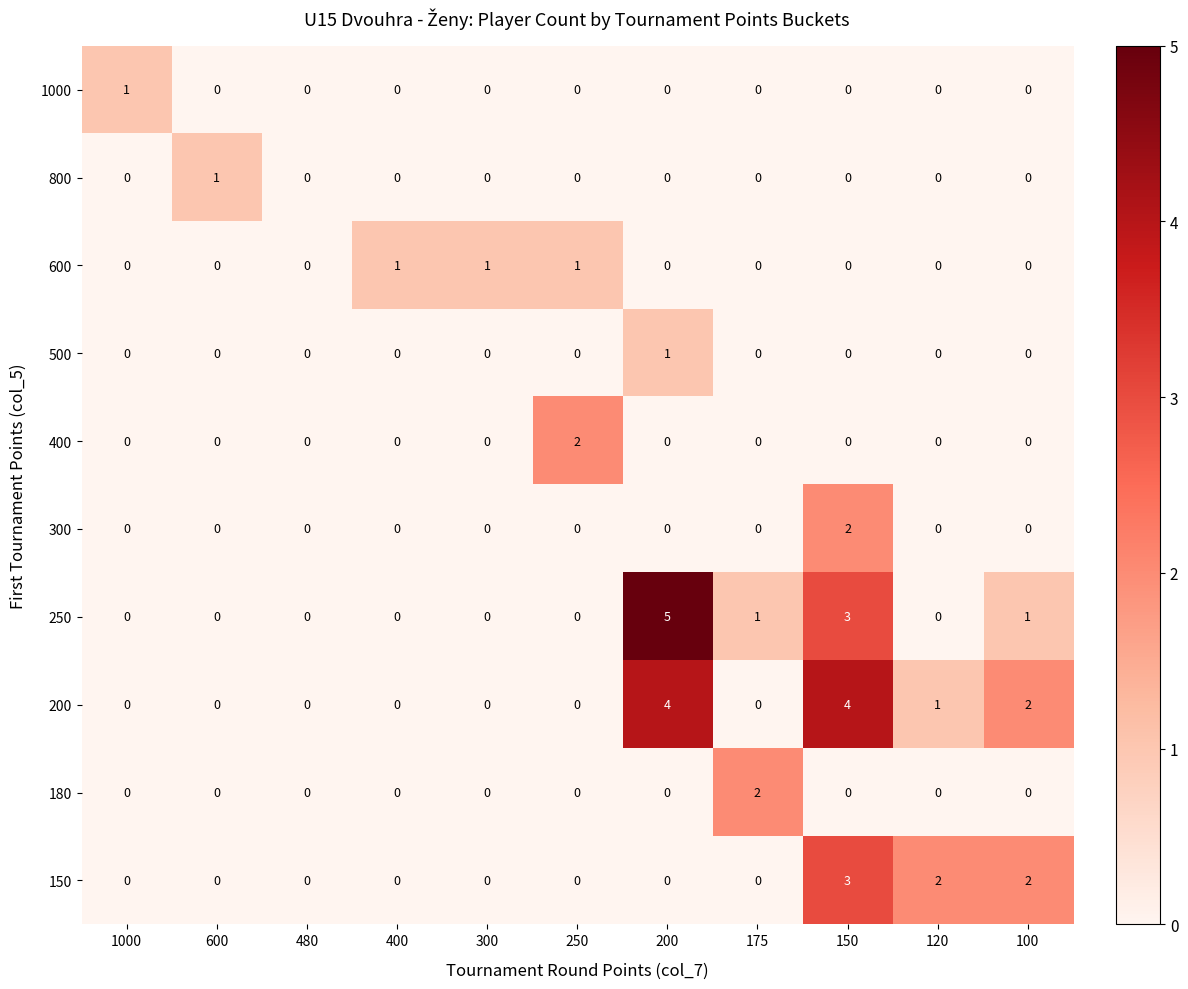

The 800 series shows -1 at 250. True or false?

False